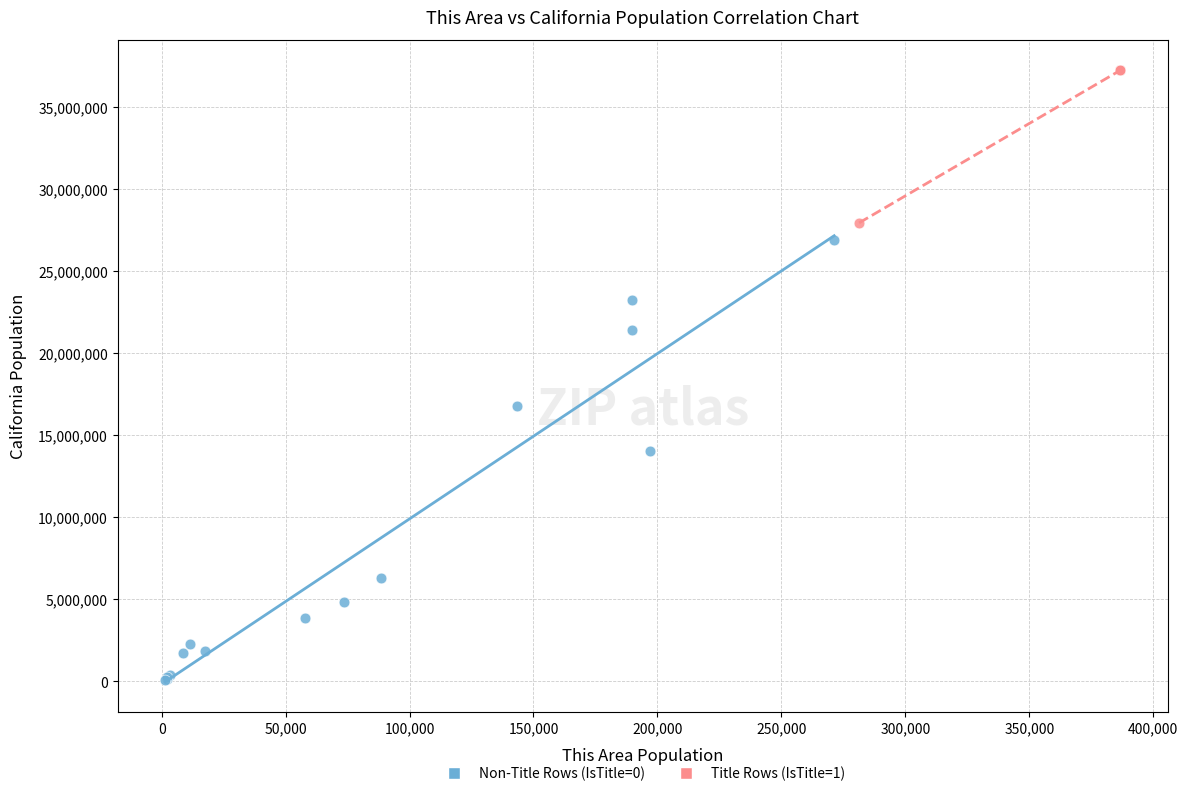

Which series contains the highest Y value?

Title Rows (IsTitle=1)